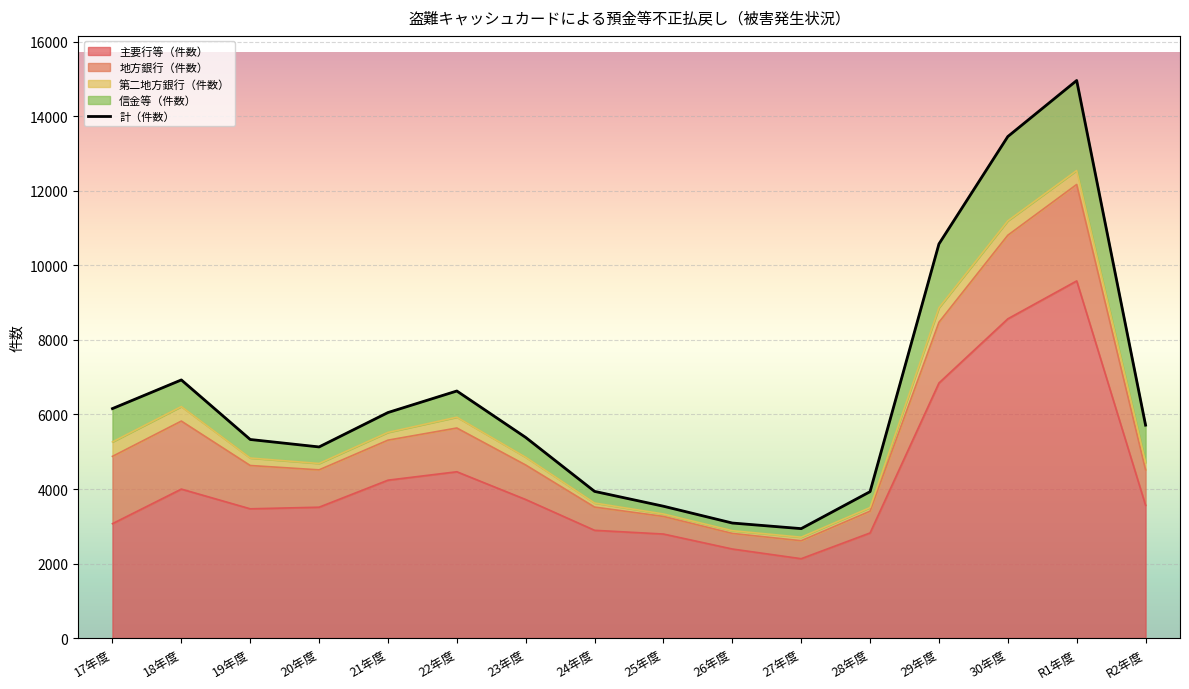

True or false: there are more than 0 points higher than both neighbors.

True